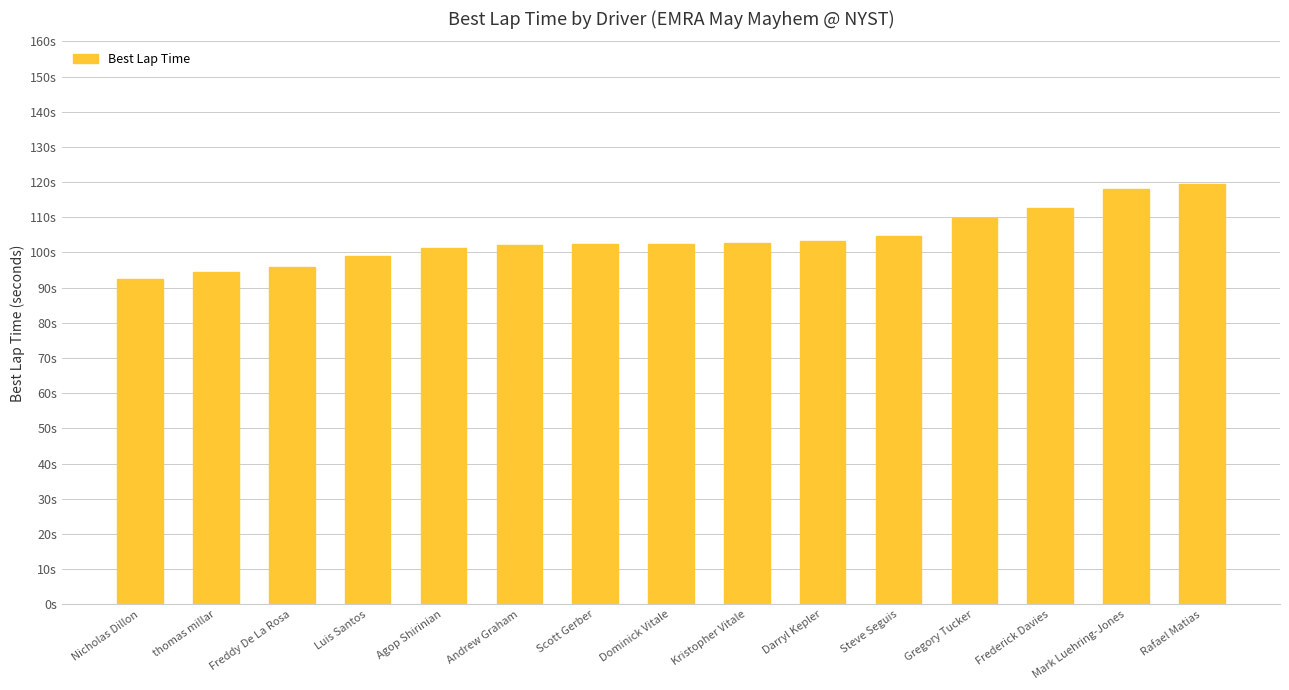

Which has a higher value, Kristopher Vitale or Darryl Kepler?

Darryl Kepler